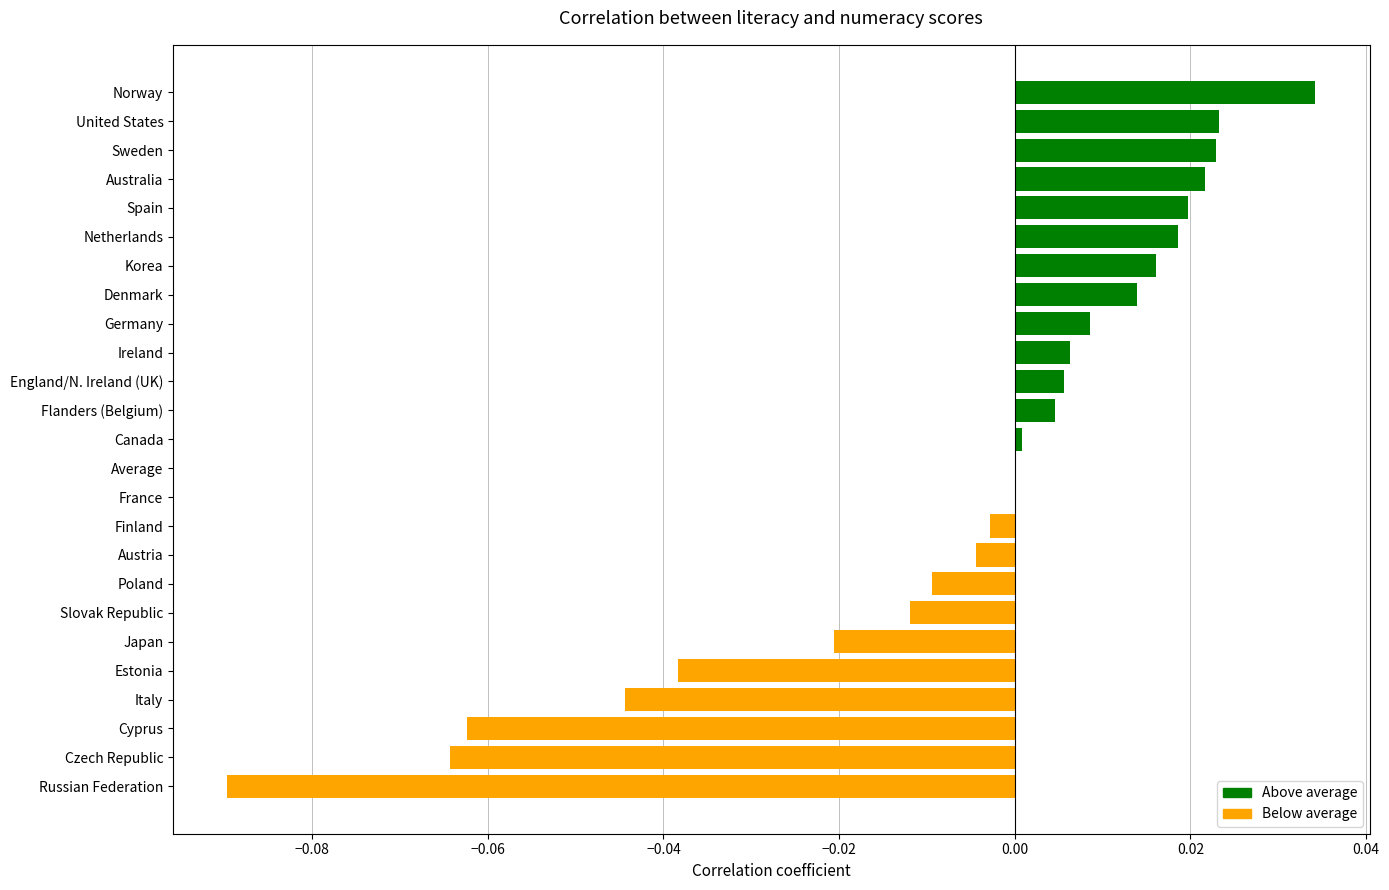

Which label corresponds to the largest value in the chart?

Norway